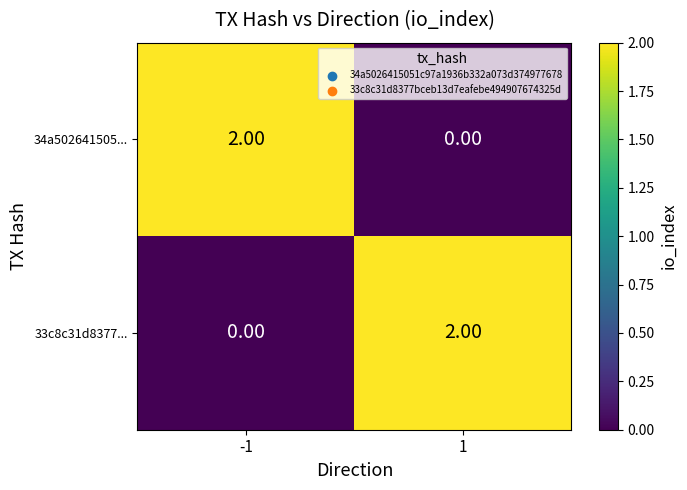

Is the value of 33c8c31d8377... at 1 greater than the value of 34a502641505... at 1?

Yes